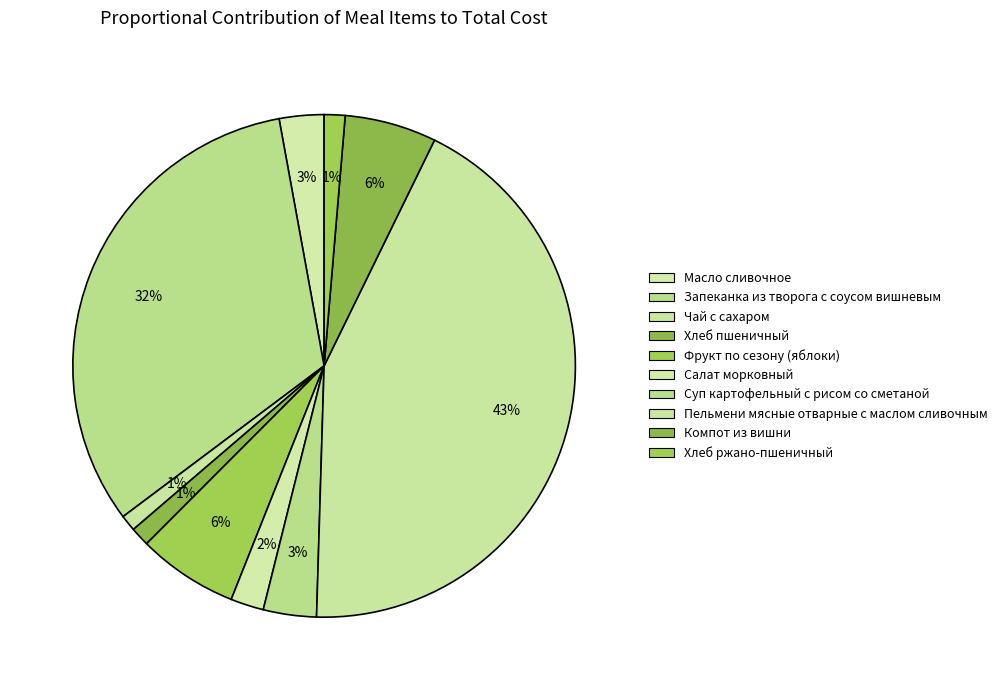

How many slices are in this pie chart?

10